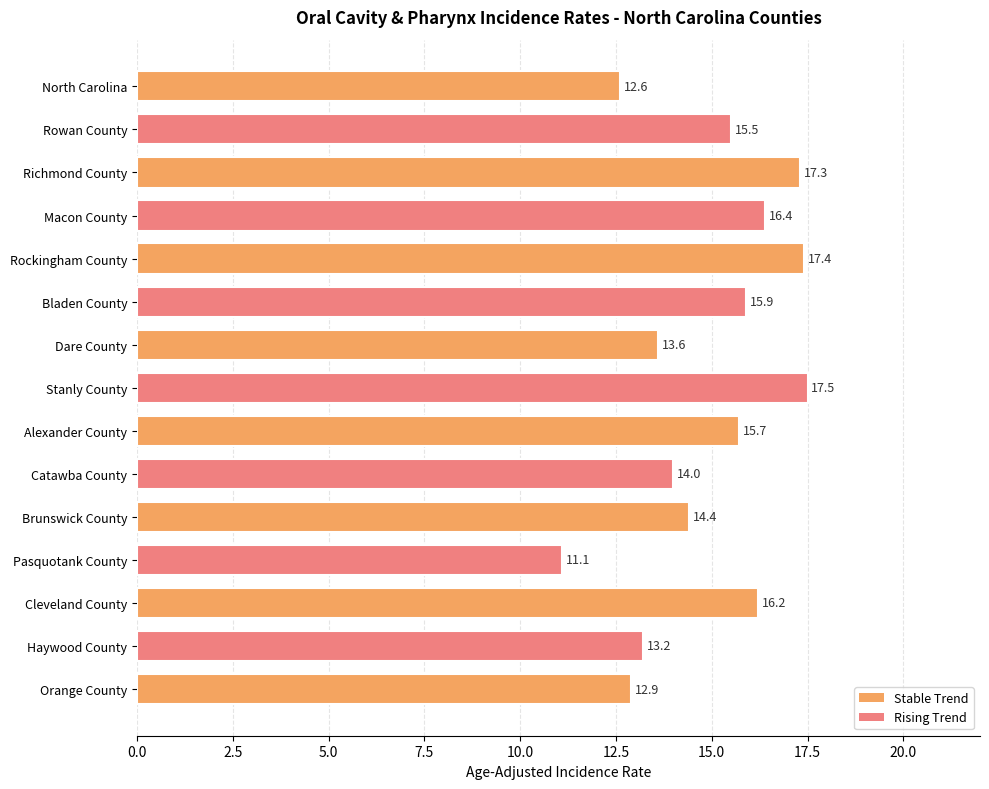

Does the chart contain stacked bars?

No